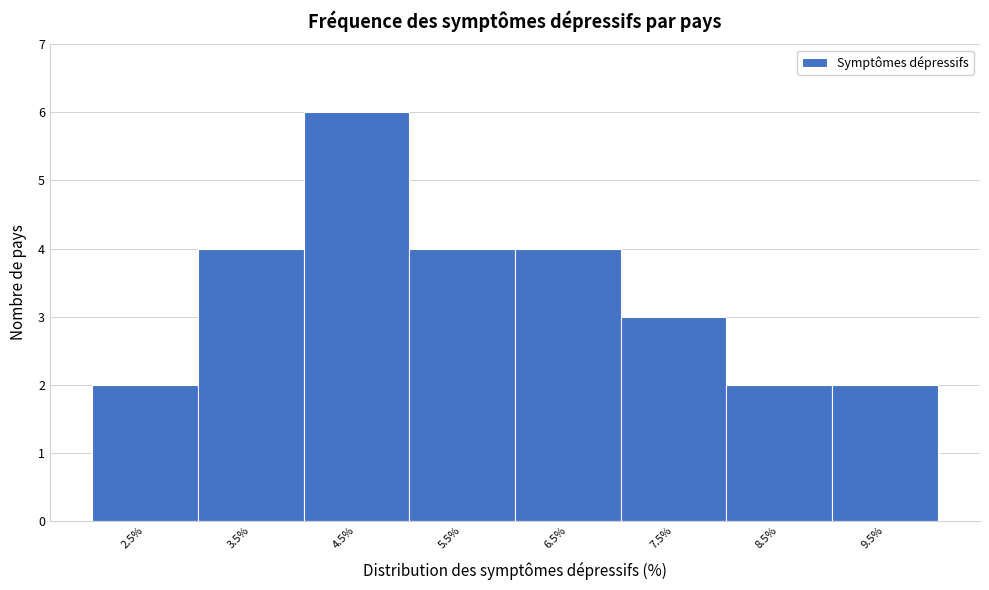

Reading left to right, transcribe all the data shown in this chart.

2	4	6	4	4	3	2	2